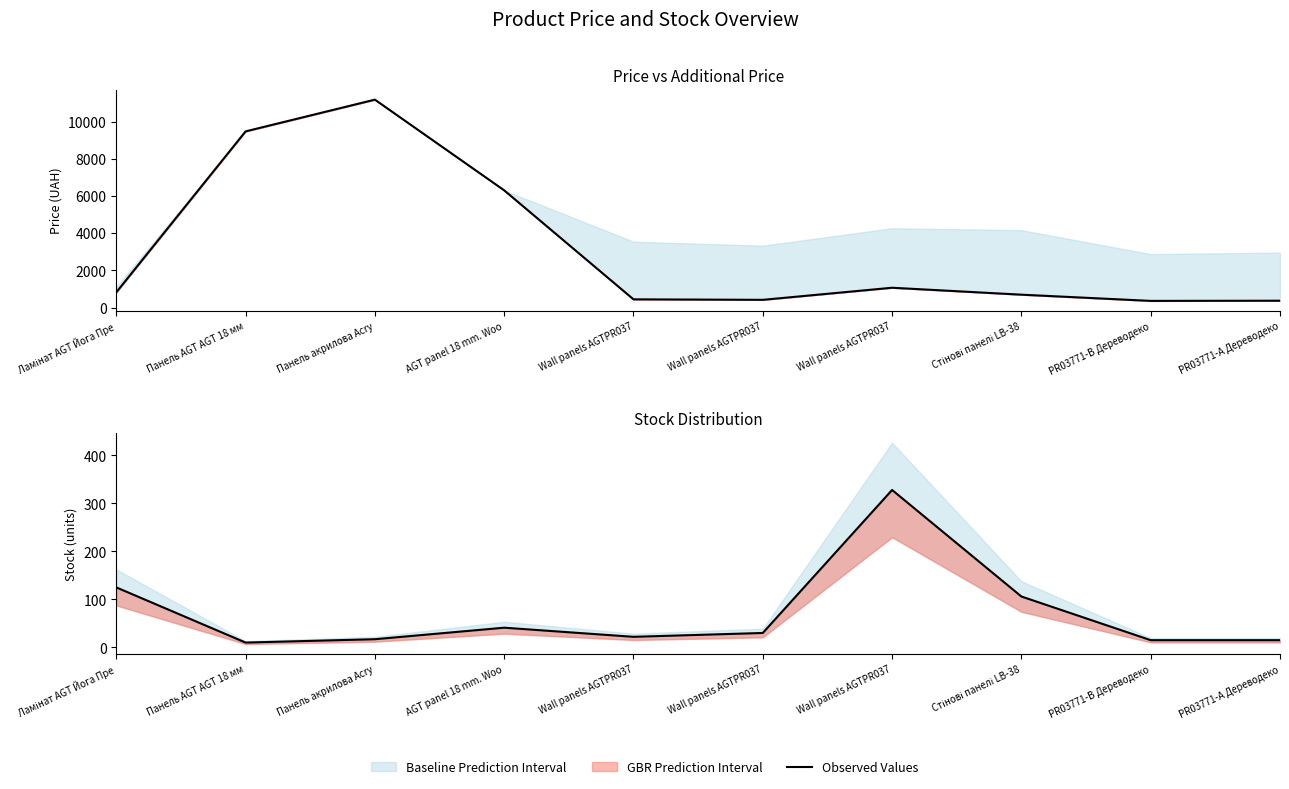

What is the label of the 7th point from the right?

AGT panel 18 mm. Woo